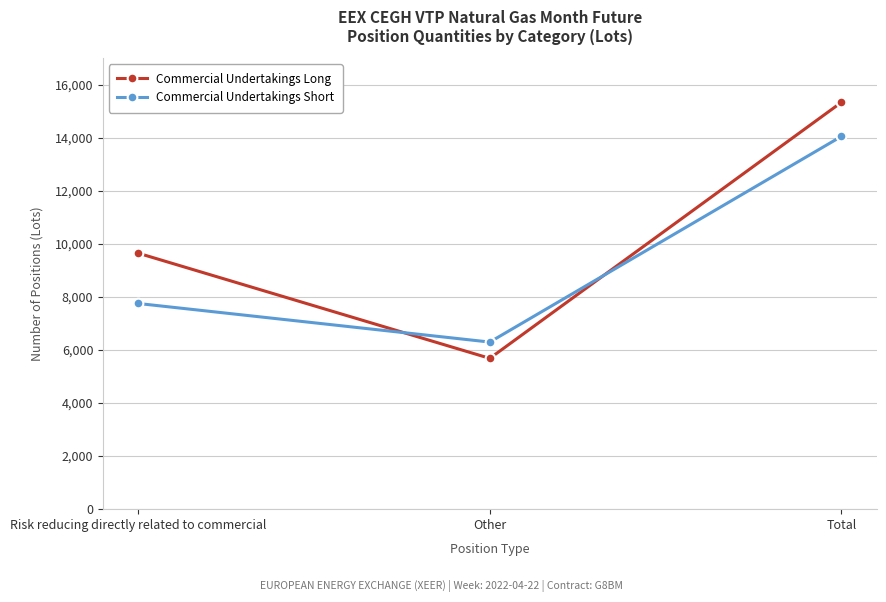

What is the value of the Commercial Undertakings Long point at the 1st from the left?

9653